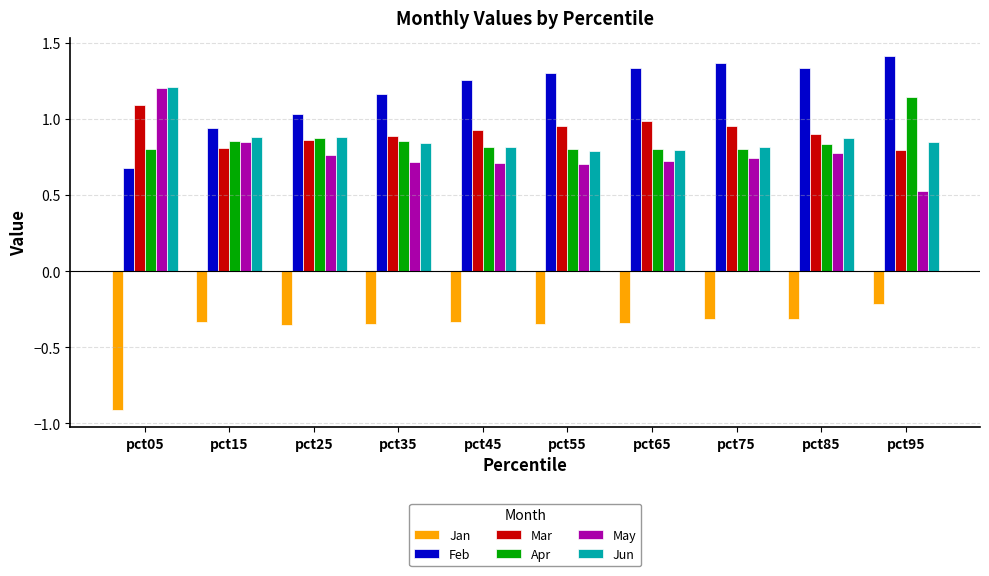

What is the difference between the Feb values at pct75 and pct15?

0.4